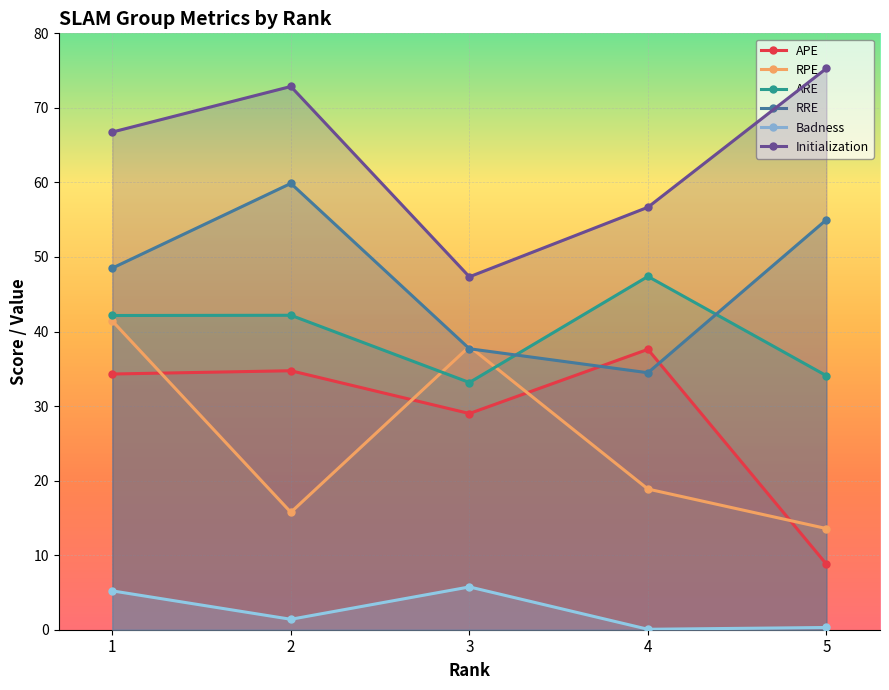

At how many categories does at least one series exceed 59?

3